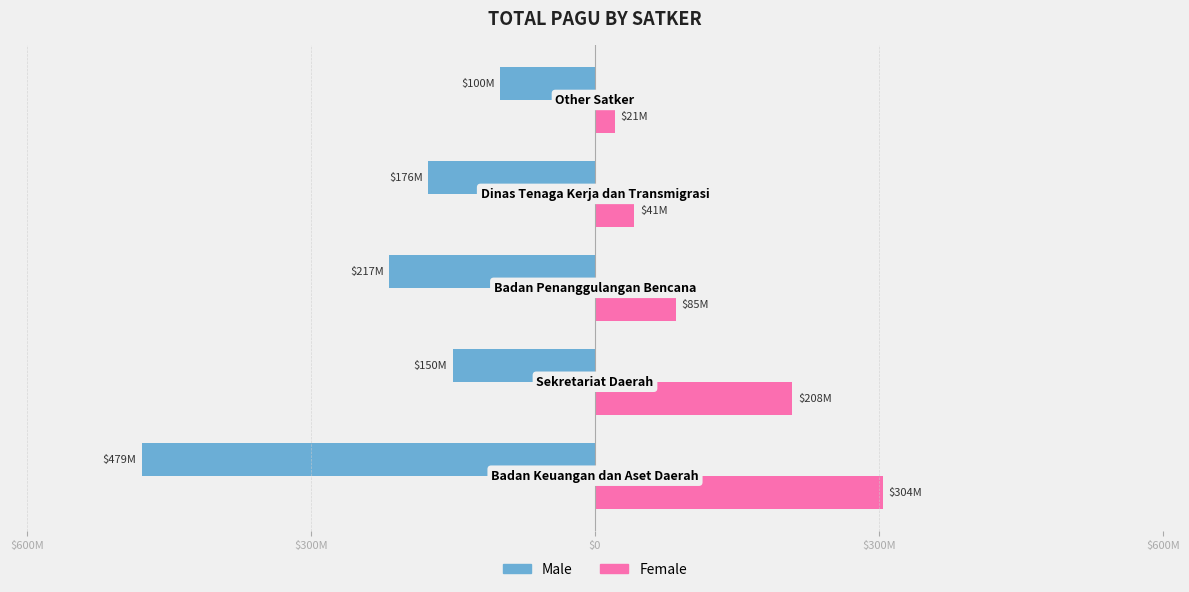

What are all the series names shown in the legend?

Male, Female